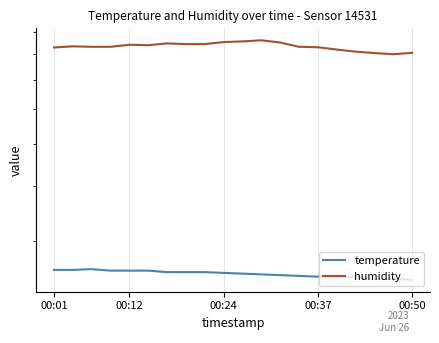

At which label does humidity first exceed 83?

00:12